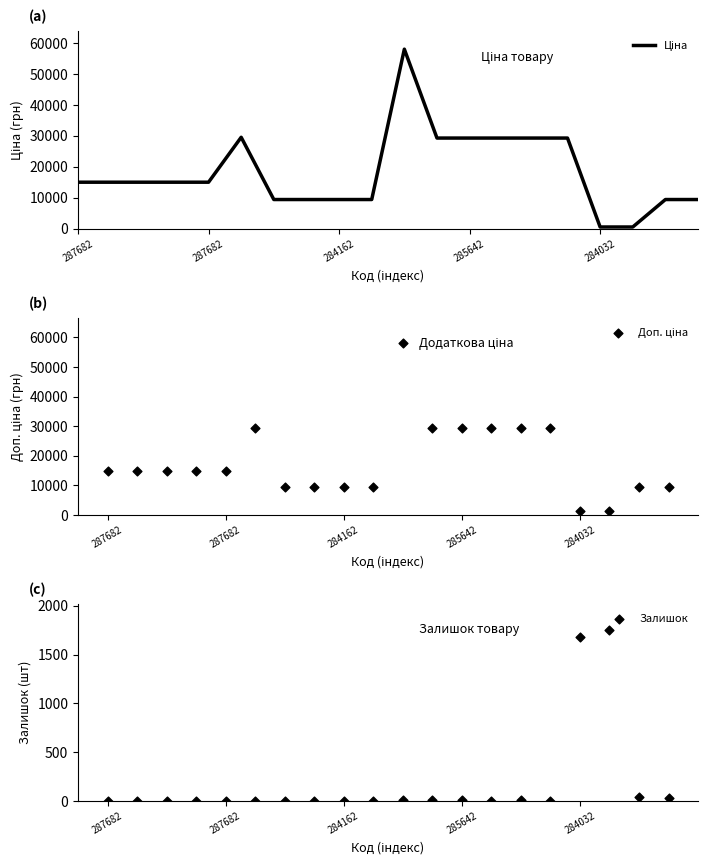

Which series contains the highest Y value?

Ціна